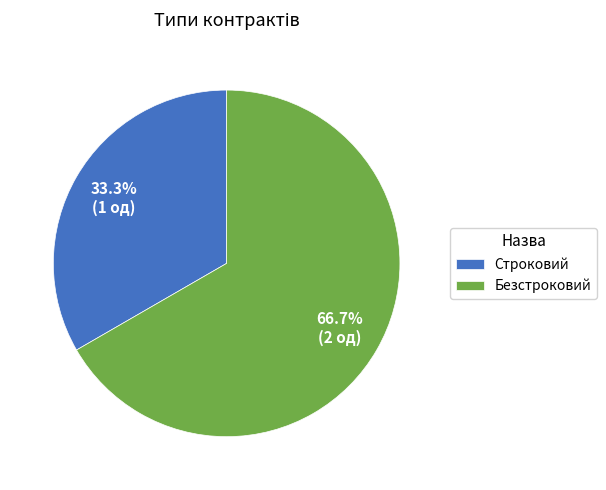

The Безстроковий slice represents 67% of the pie. True or false?

True